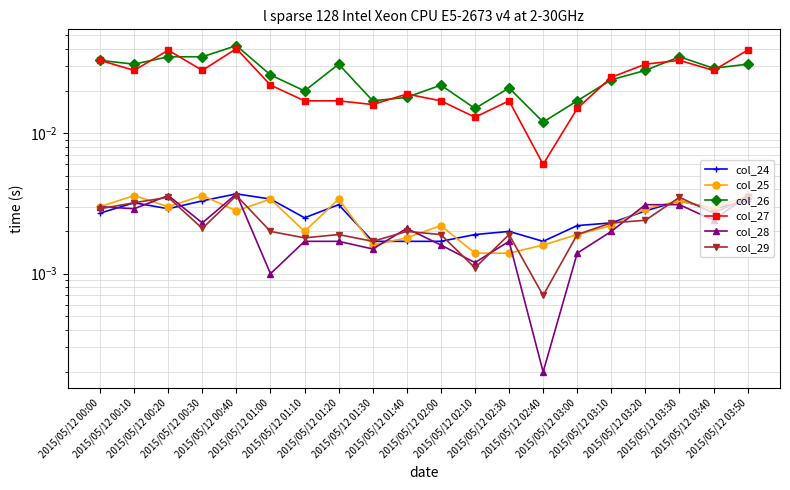

Which category has the highest value in the col_24 series?

2015/05/12 00:40